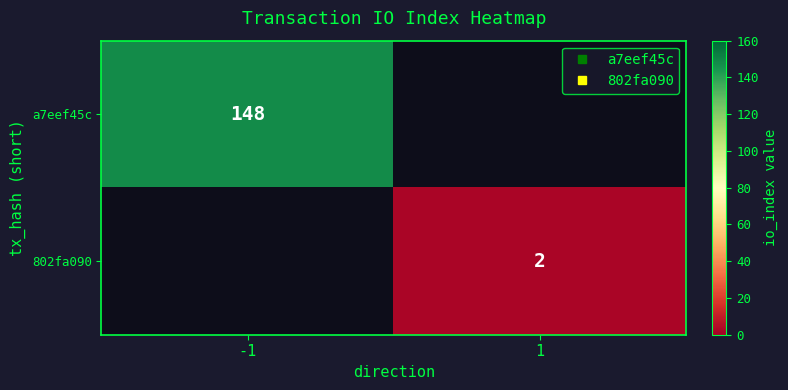

Between -1 and 1, which series saw the biggest shift?

a7eef45c